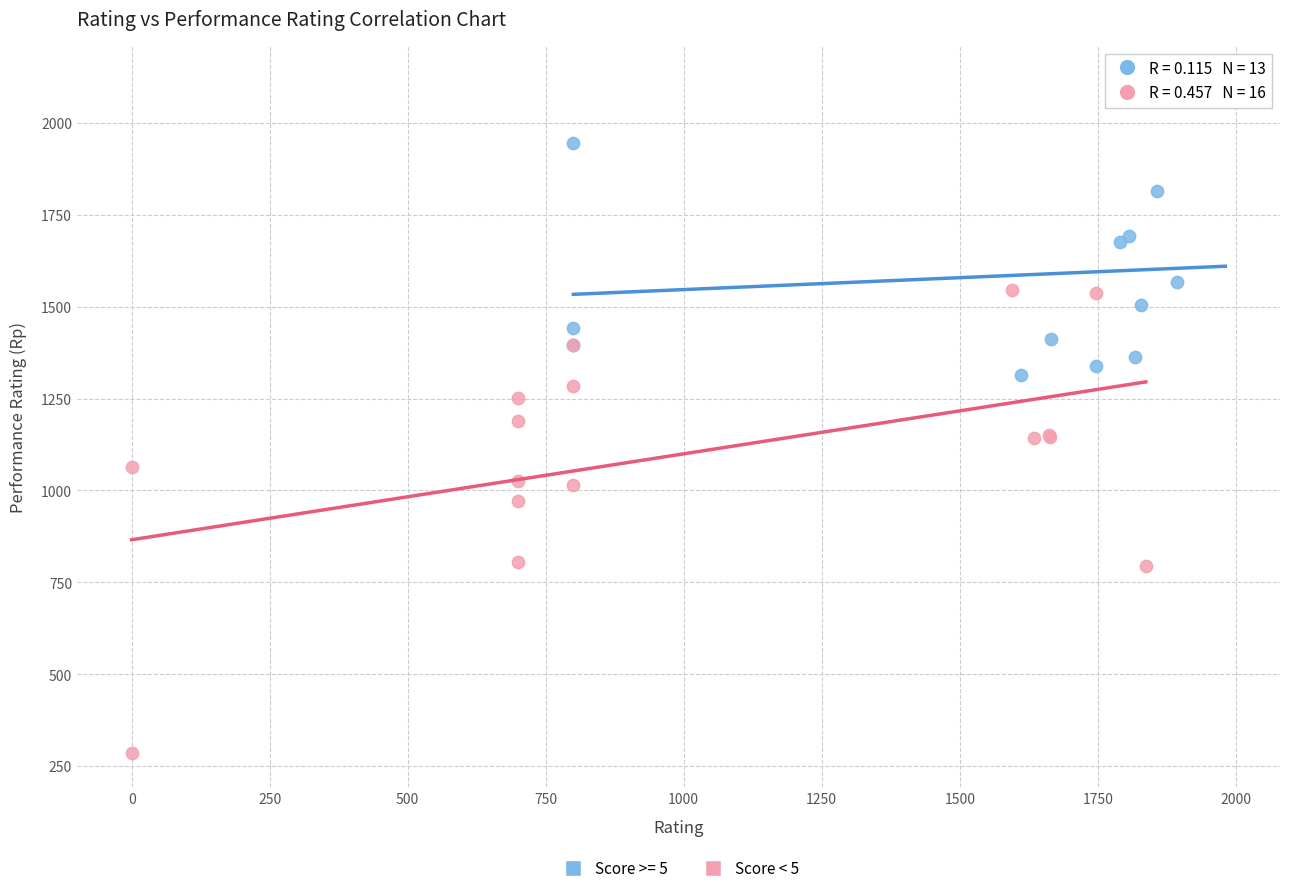

Which series contains the lowest Y value?

Score < 5